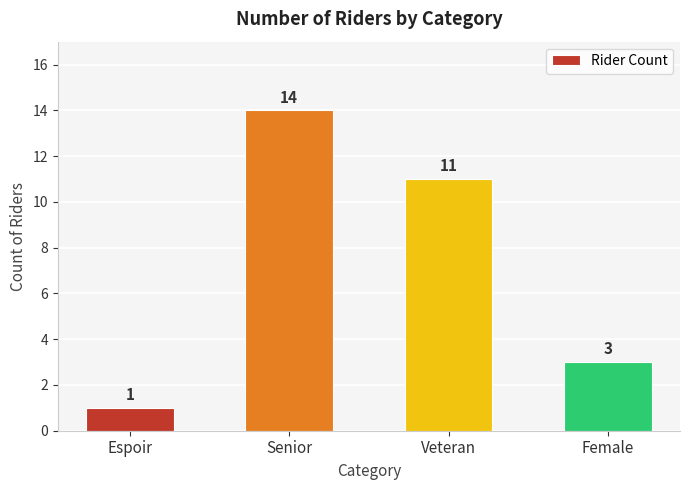

How many values are between 3 and 14?

3